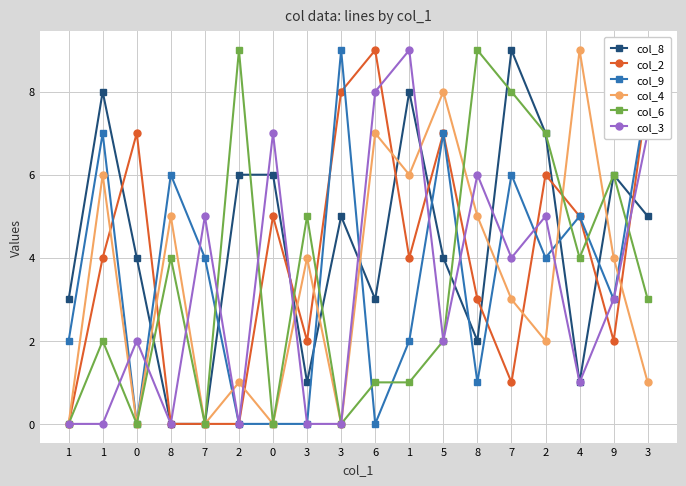

What is the value of the col_8 point at the 11th from the left?

3